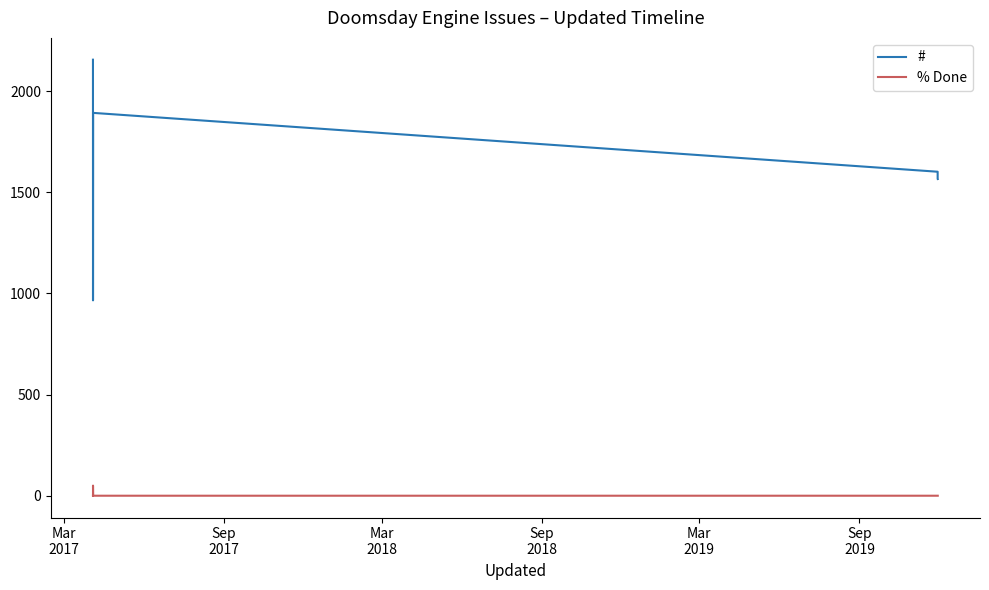

In #, how many points are lower than both neighbors (excluding endpoints)?

1